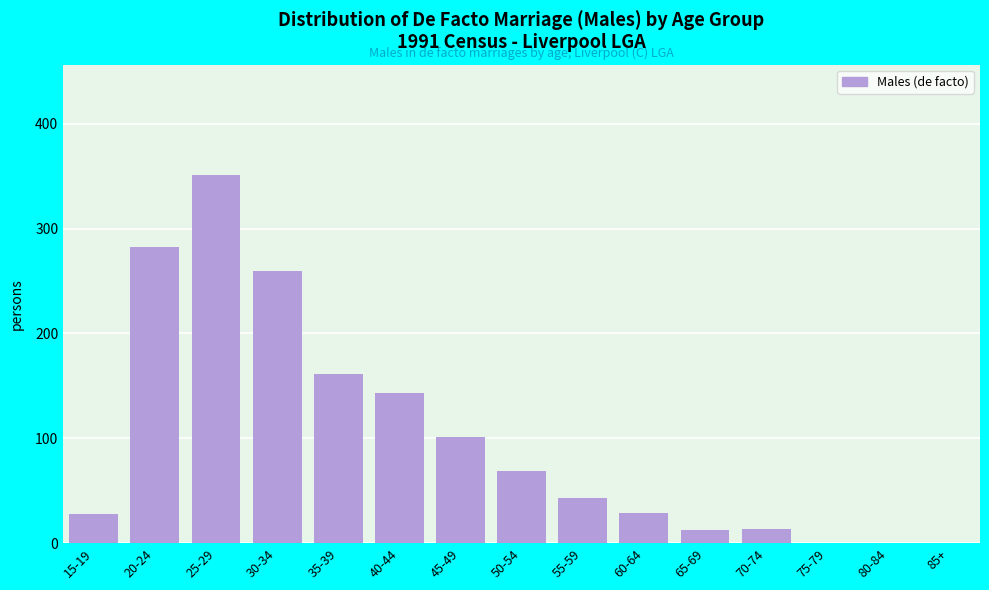

What is the sum of all values?

1491